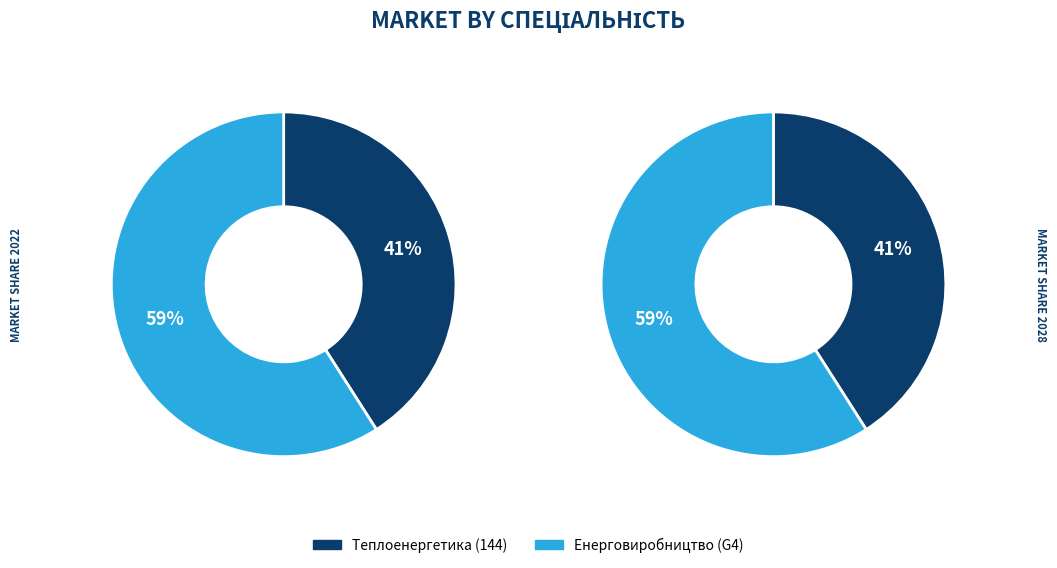

To the nearest percent, what percentage of the pie is 144?

41%